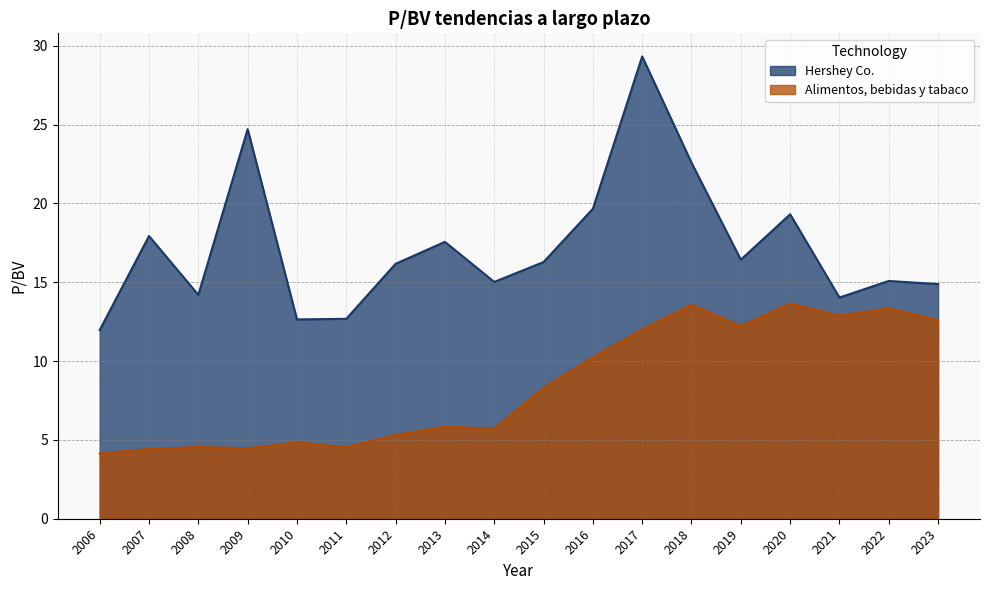

Between 2007 and 2012, which series saw the biggest shift?

Hershey Co.